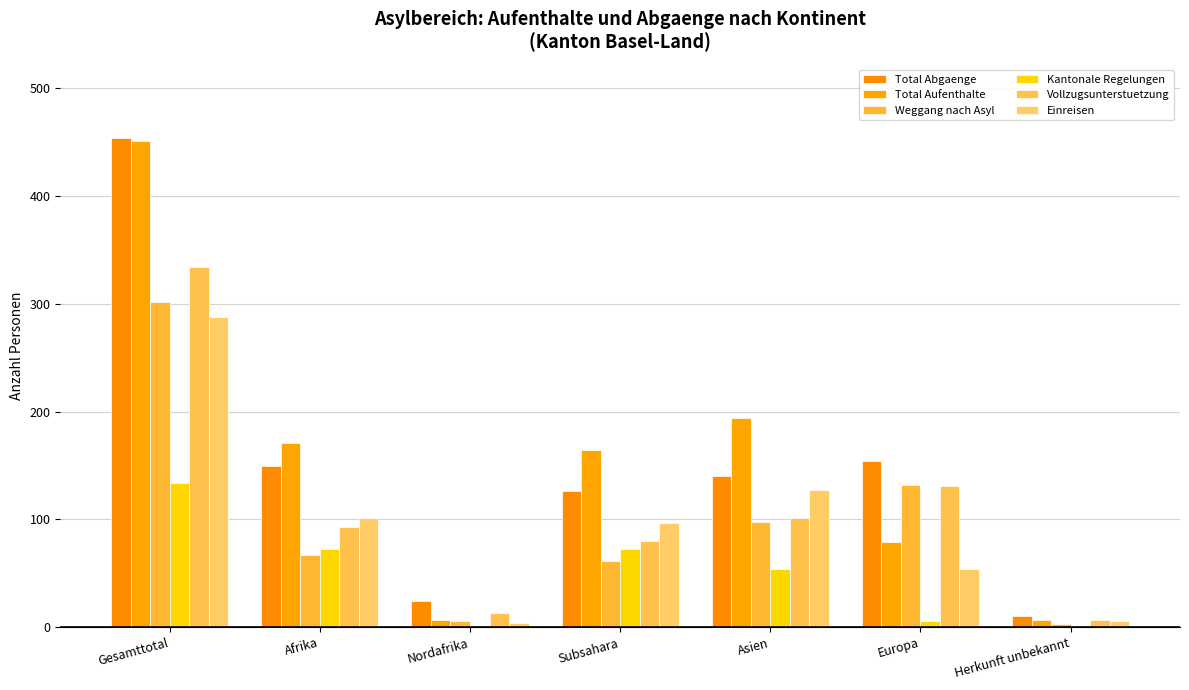

How many series are shown in this chart?

6